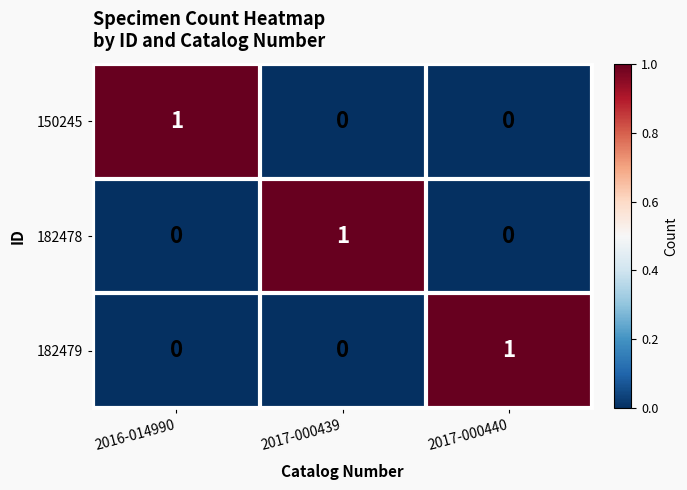

How many values in the 182478 series exceed 0?

1